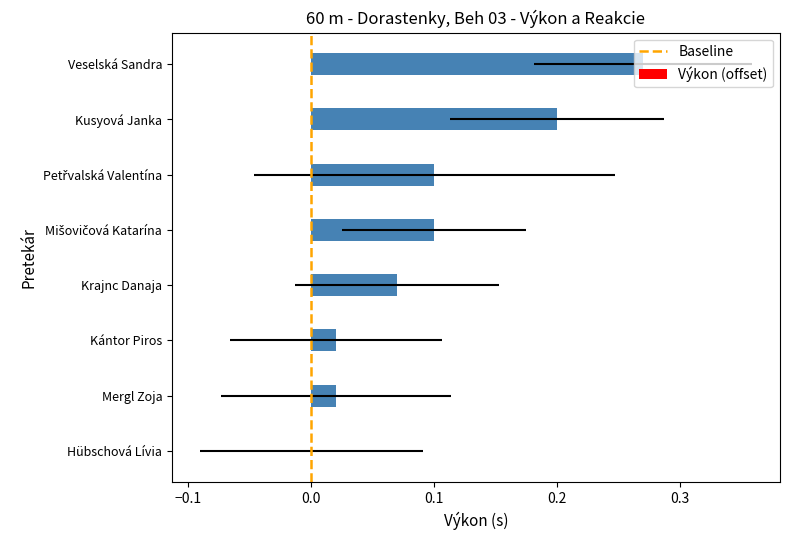

What is the difference between the second highest and minimum values?

0.2